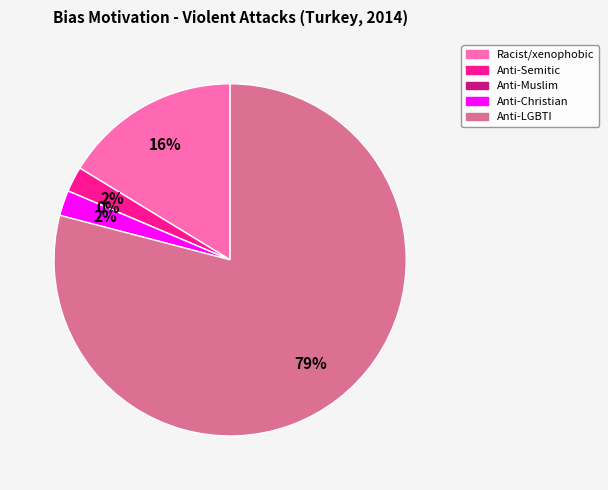

The Anti-Semitic hate crime slice represents 2% of the pie. True or false?

True